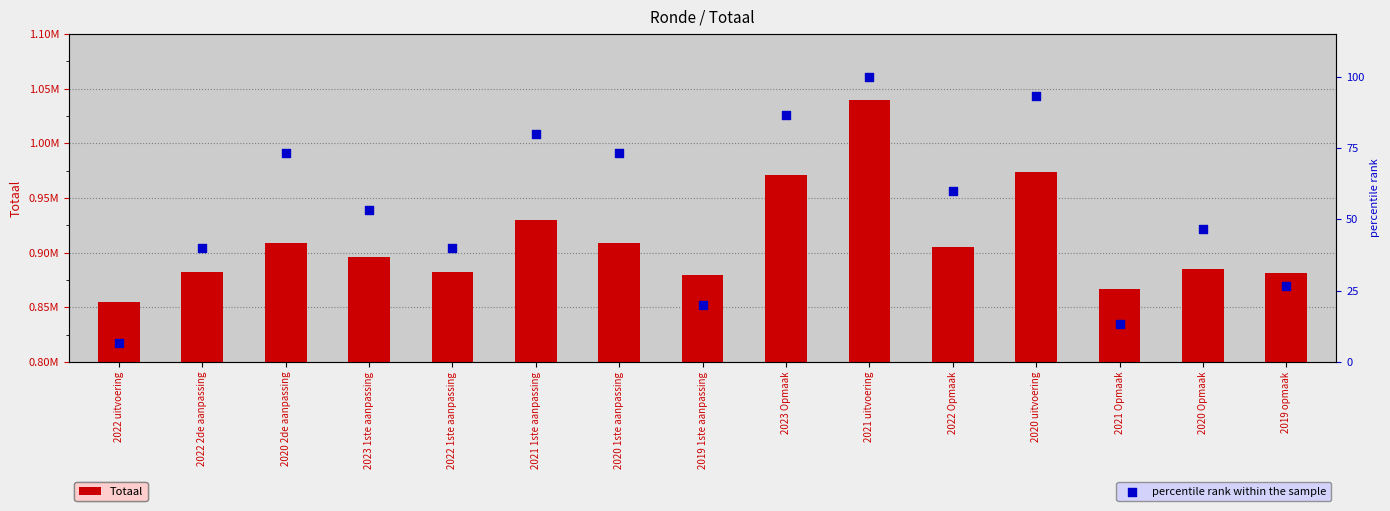

Which series has the largest total across all categories?

Totaal